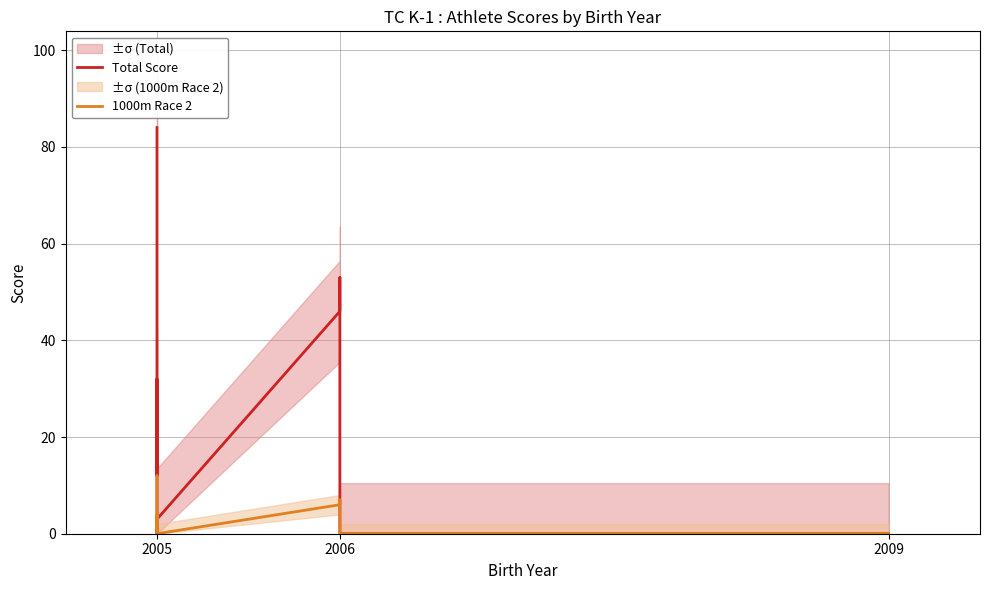

At how many categories does at least one series exceed 18?

6